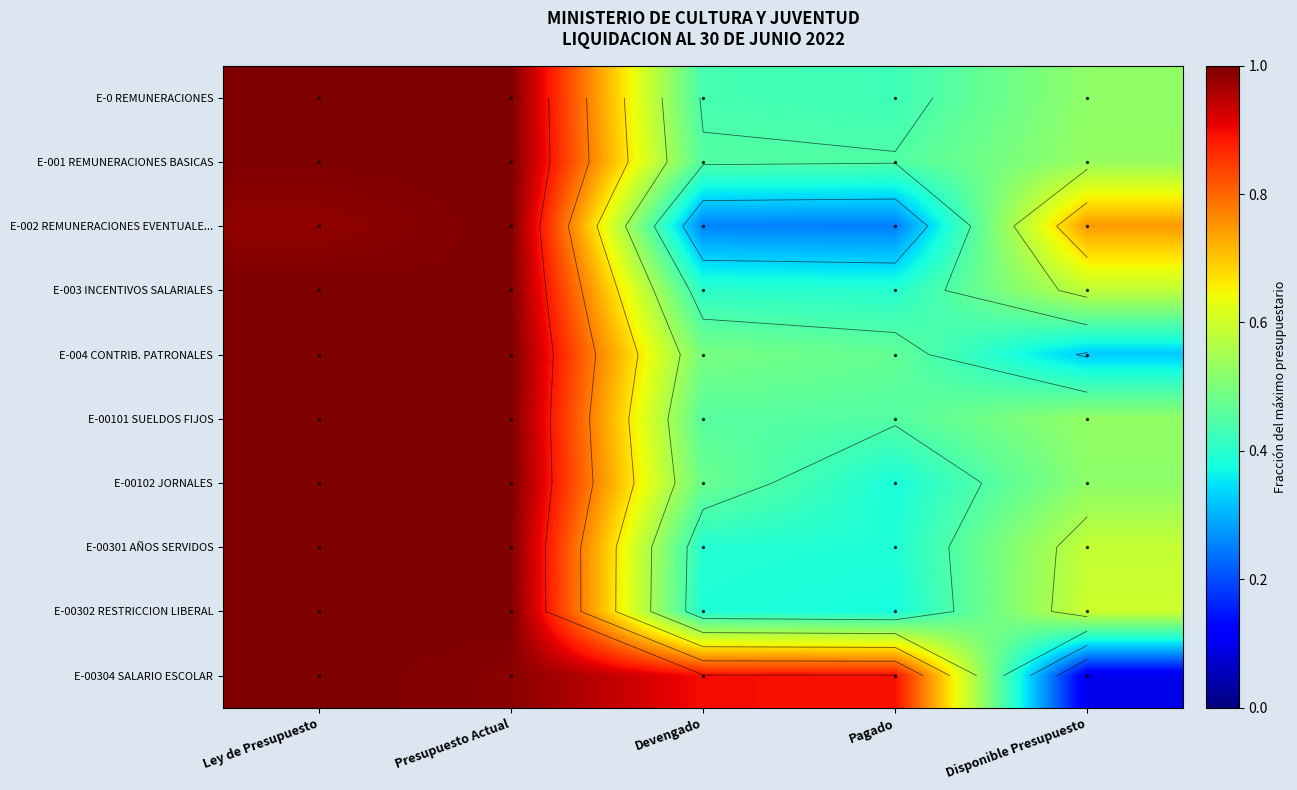

Count the E-00102 JORNALES values in the range 0 to 1.

5